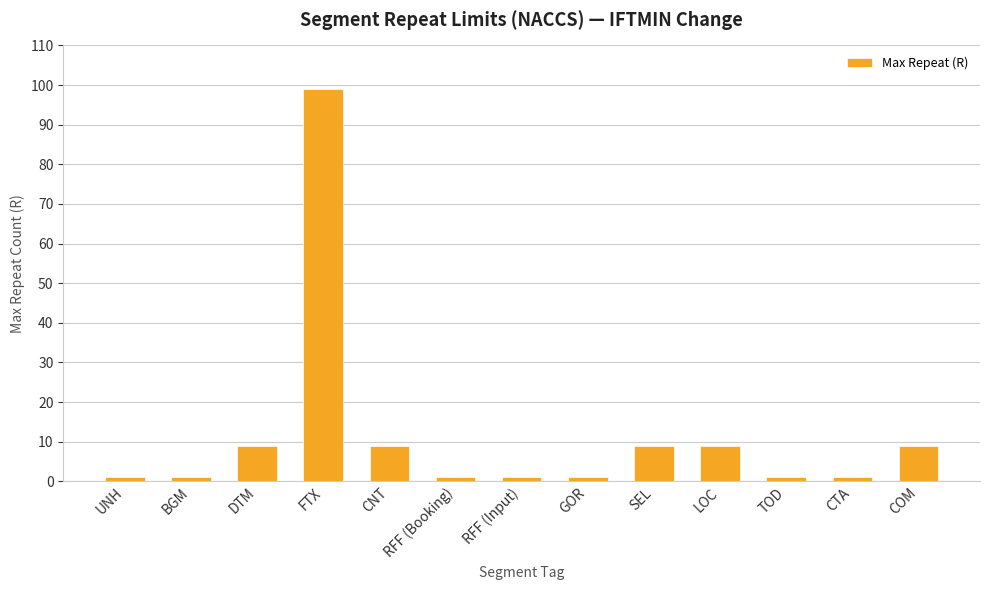

Which label corresponds to the largest value in the chart?

FTX